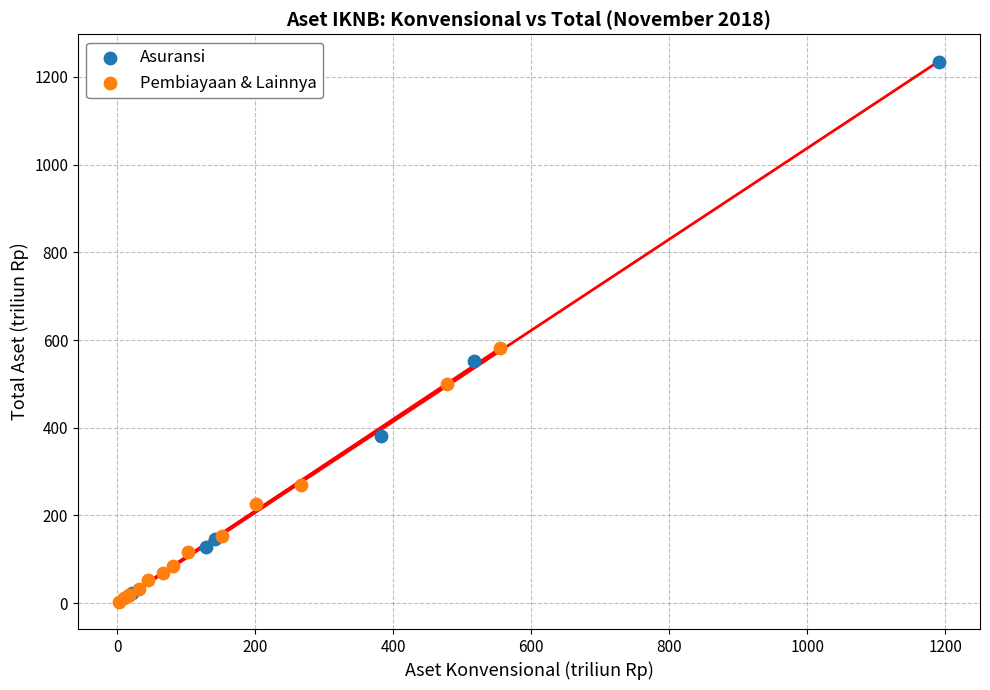

Which series has the largest Y range (max minus min)?

Asuransi